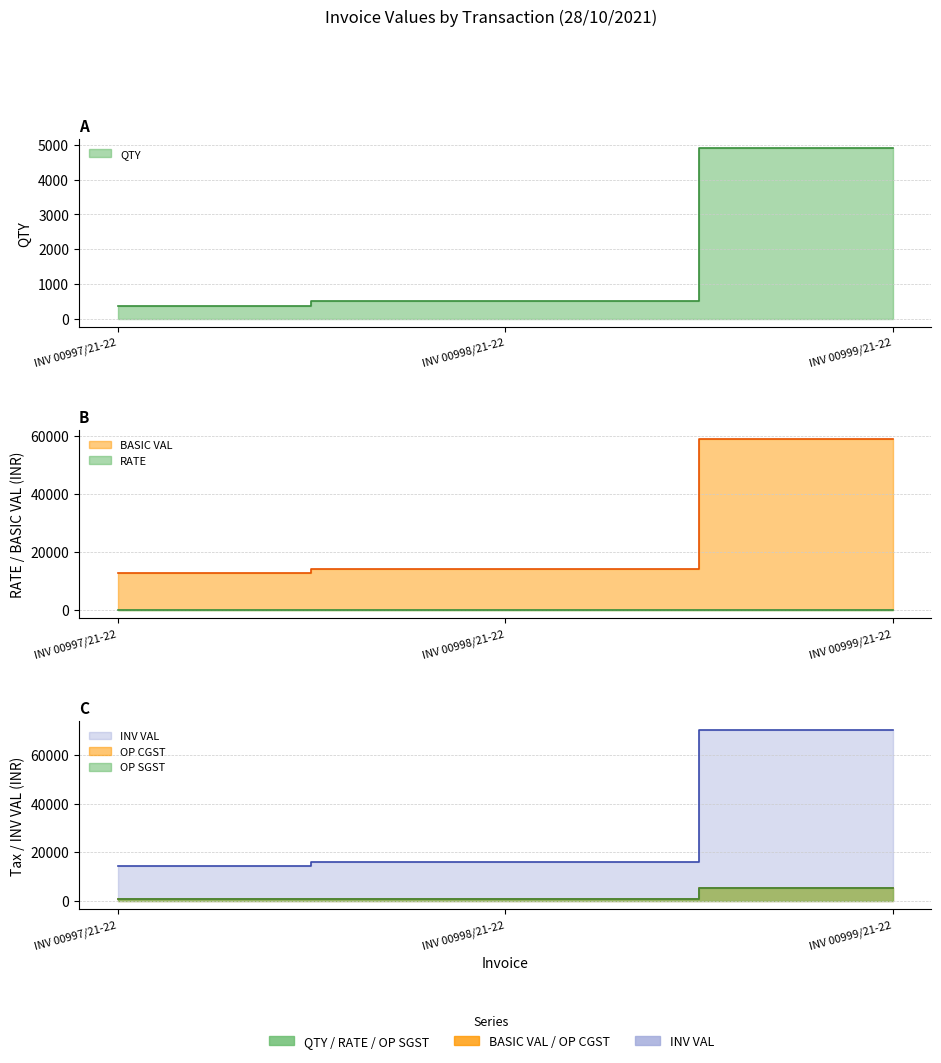

What is the sum of all OP CGST values?

6917.1